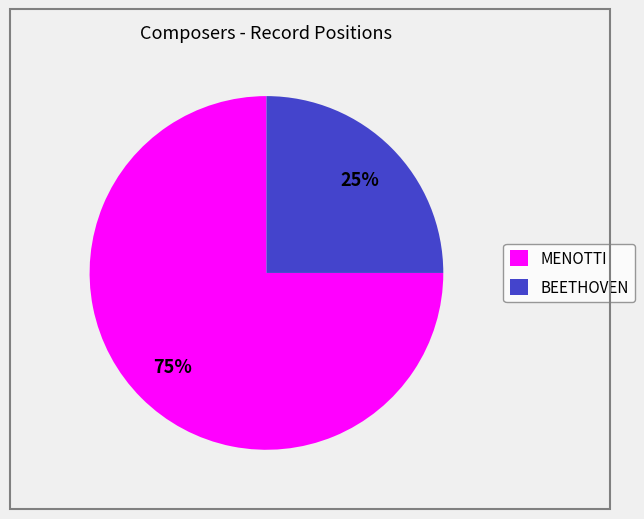

Do MENOTTI and BEETHOVEN together represent more than half of the pie?

Yes